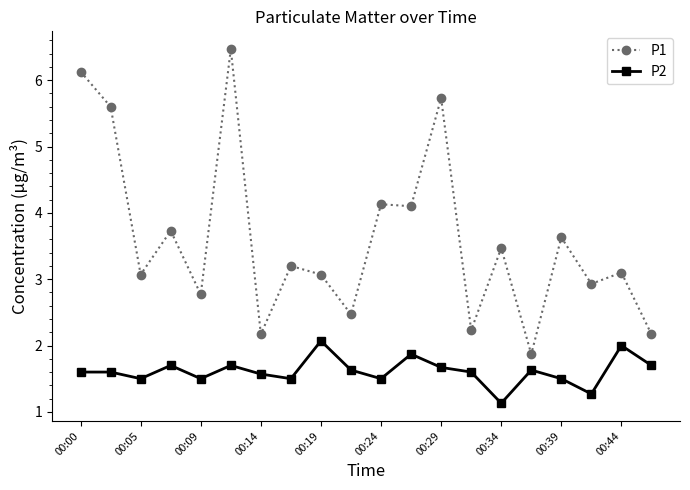

Which series has the widest spread of values?

P1